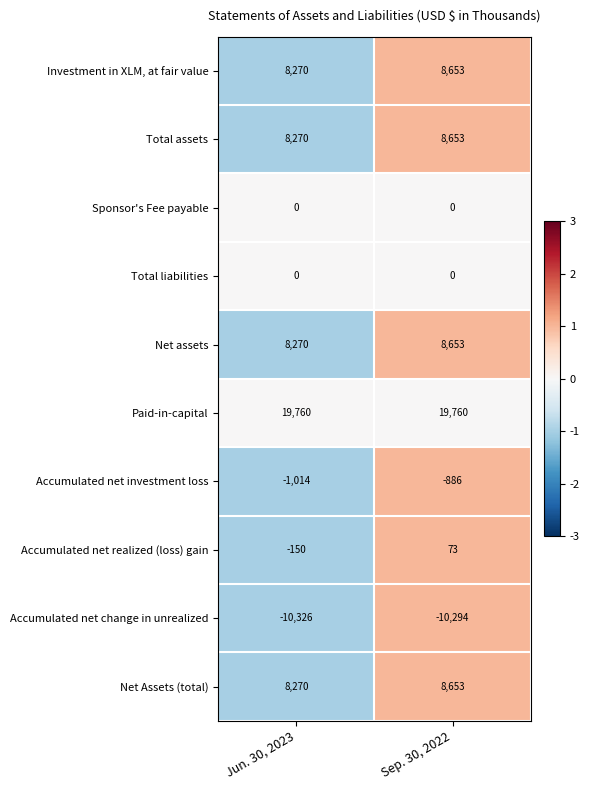

What is the difference between the highest and lowest values at Jun. 30, 2023?

30086